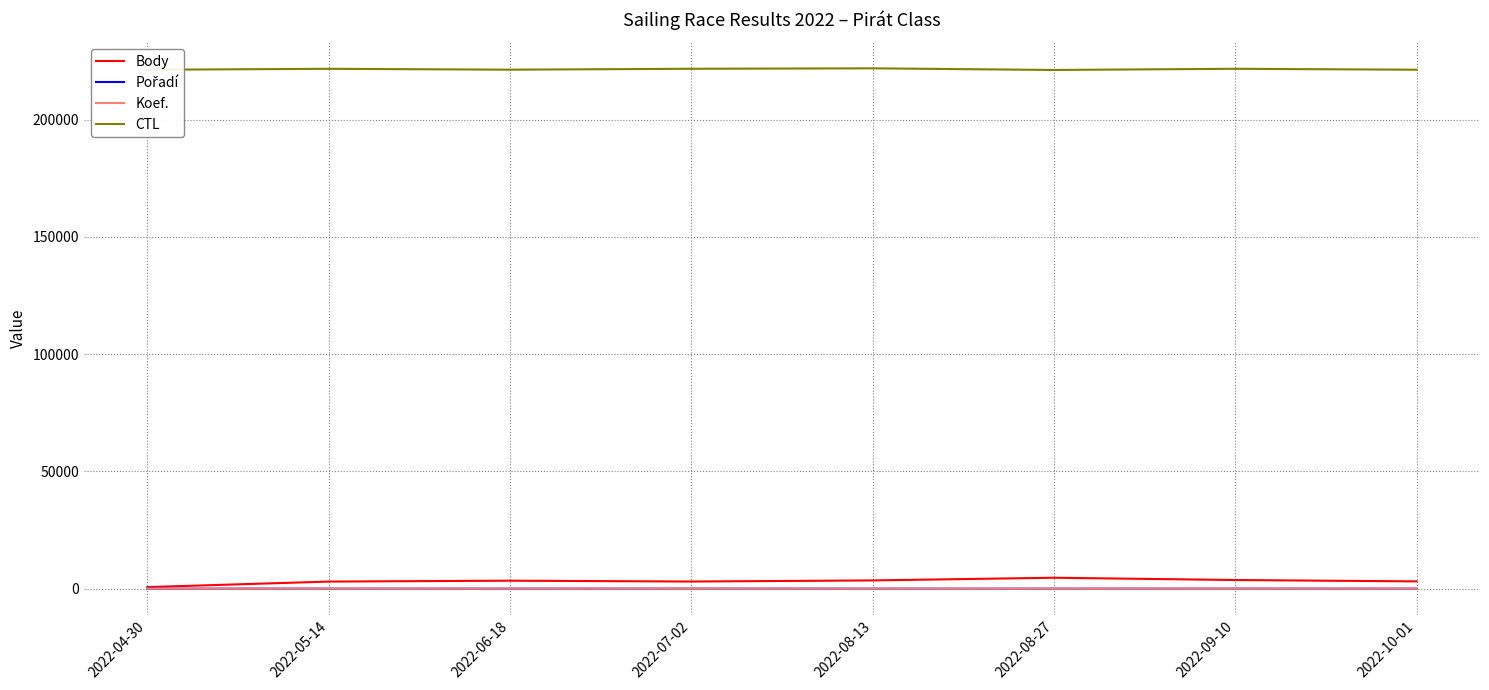

True or false: CTL and Body intersect in this chart.

False